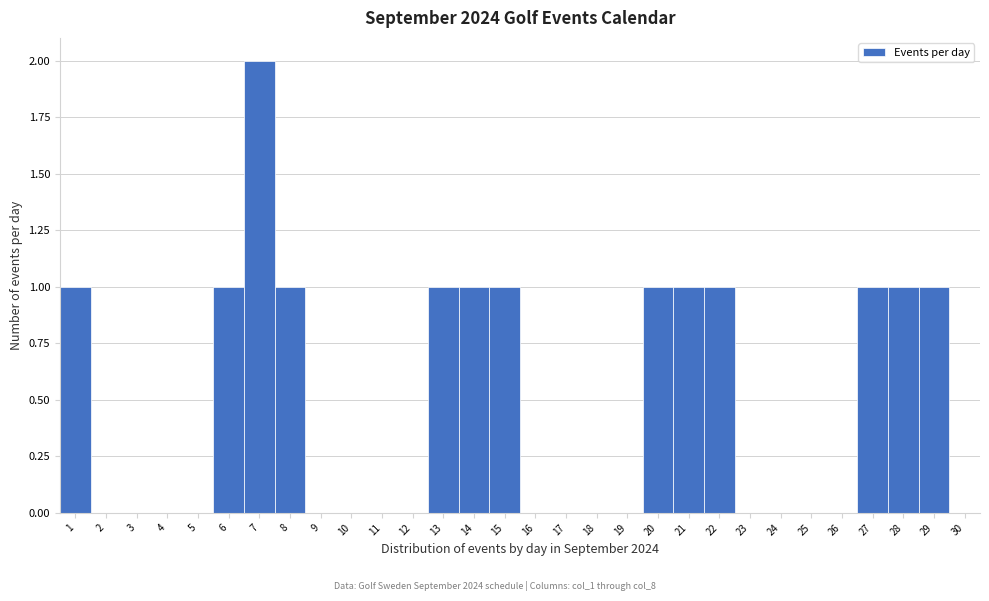

Reading left to right, list every bar in this chart as the range it spans on the x-axis followed by its height. The values are not printed on the chart, so give them approximately, as read against the axis.

0.5 to 1.5: 1
1.5 to 2.5: 0
2.5 to 3.5: 0
3.5 to 4.5: 0
4.5 to 5.5: 0
5.5 to 6.5: 1
6.5 to 7.5: 2
7.5 to 8.5: 1
8.5 to 9.5: 0
9.5 to 10.5: 0
10.5 to 11.5: 0
11.5 to 12.5: 0
12.5 to 13.5: 1
13.5 to 14.5: 1
14.5 to 15.5: 1
15.5 to 16.5: 0
16.5 to 17.5: 0
17.5 to 18.5: 0
18.5 to 19.5: 0
19.5 to 20.5: 1
20.5 to 21.5: 1
21.5 to 22.5: 1
22.5 to 23.5: 0
23.5 to 24.5: 0
24.5 to 25.5: 0
25.5 to 26.5: 0
26.5 to 27.5: 1
27.5 to 28.5: 1
28.5 to 29.5: 1
29.5 to 30.5: 0